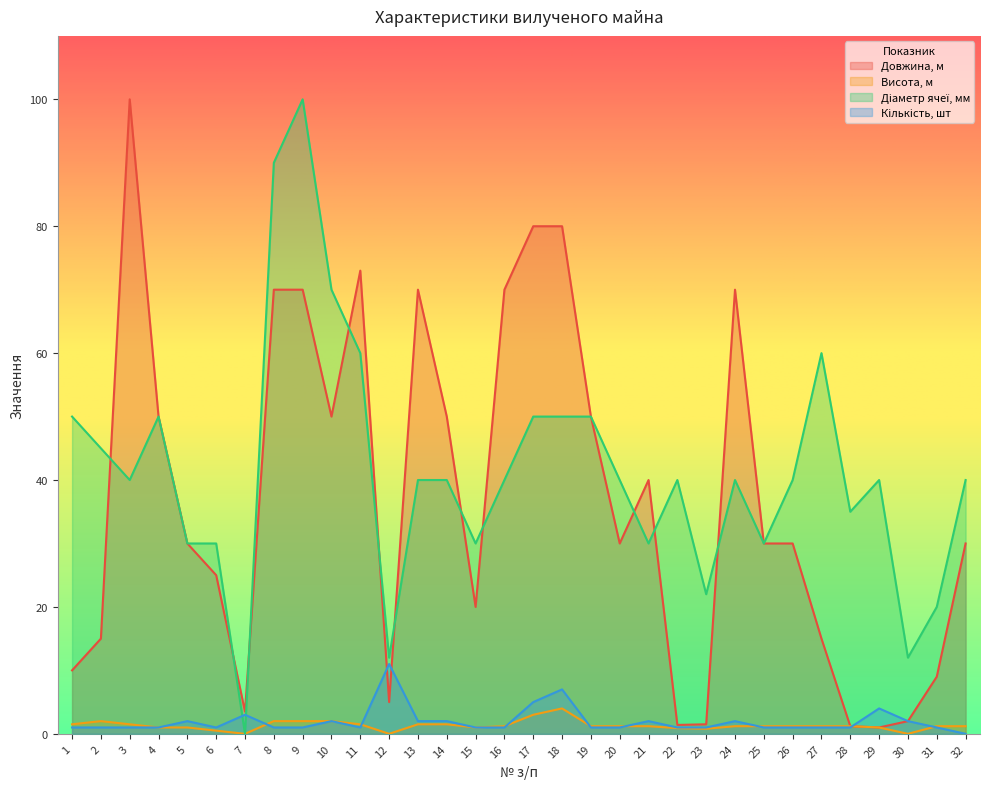

How many lines are shown in the chart?

4